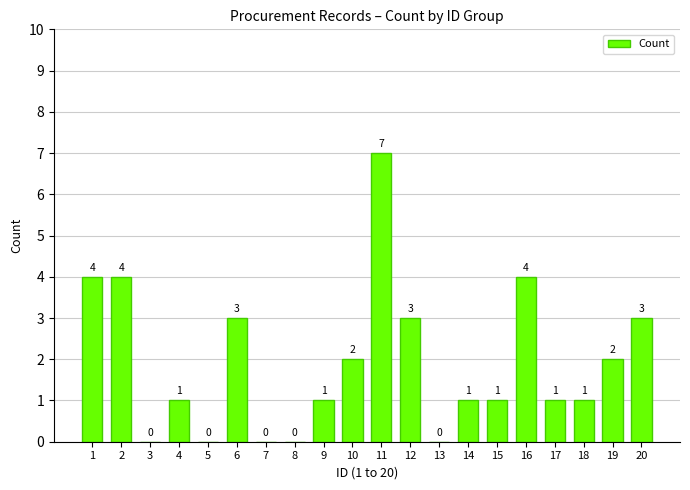

What is the average value?

2